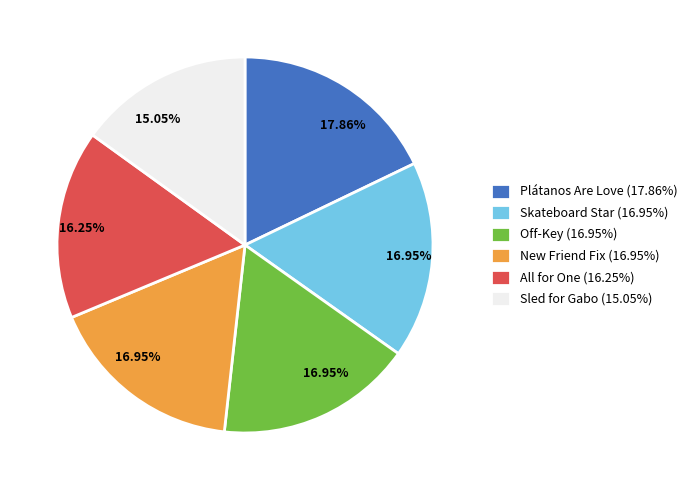

To the nearest percent, what portion does Plátanos Are Love represent?

18%